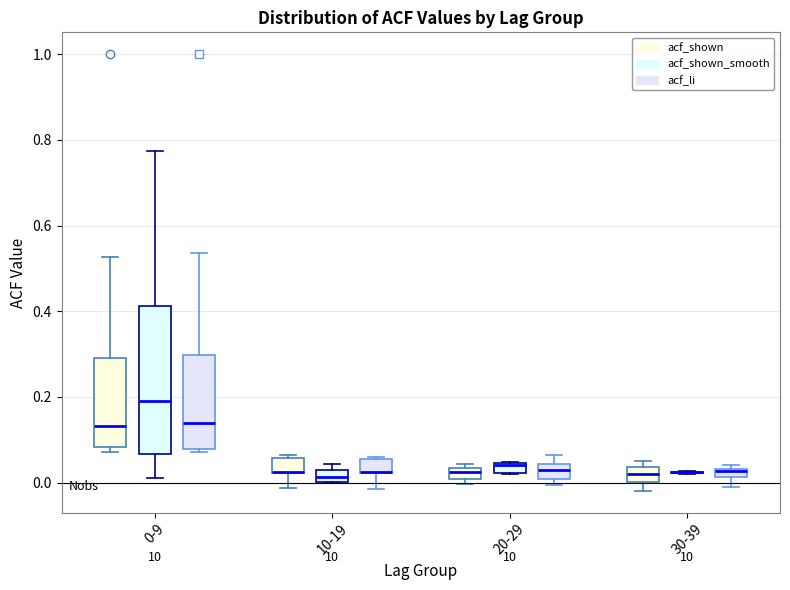

Where is the upper edge of the box for 10-19 (acf_shown_smooth) on the y-axis? The values are not printed on the chart, so give them approximately, as read against the axis.

0.04